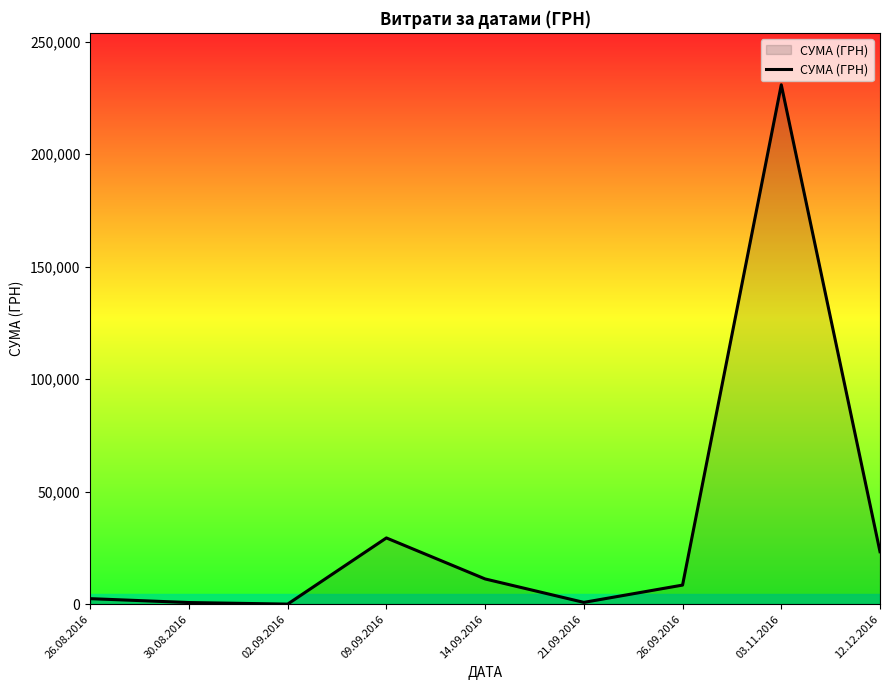

How many lines are shown in the chart?

1